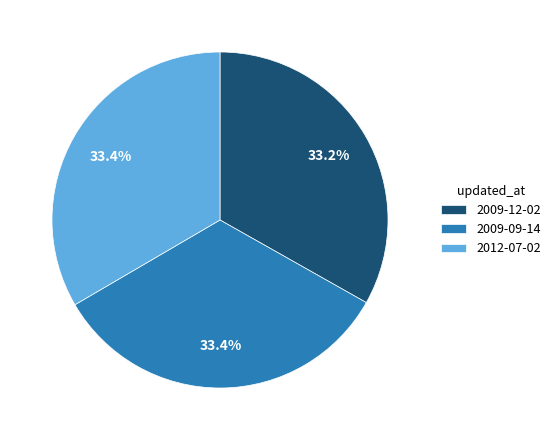

How many segments does this pie chart have?

3